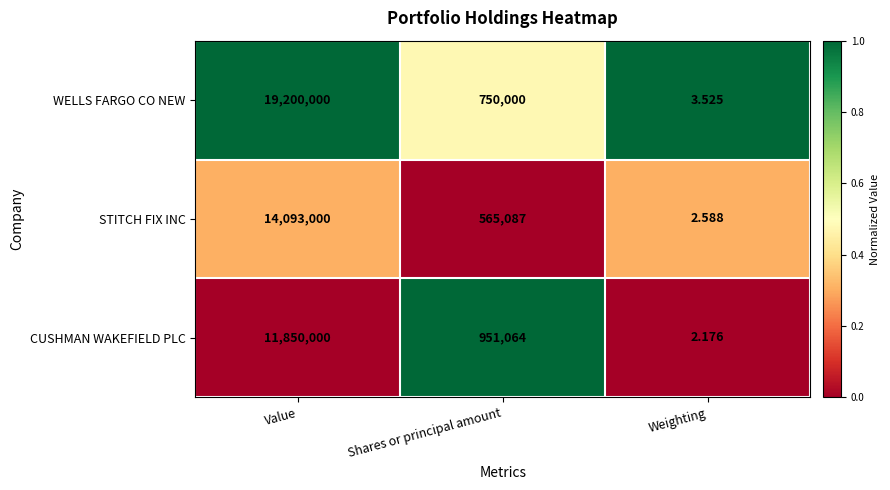

Which series has the largest range (max minus min)?

WELLS FARGO CO NEW